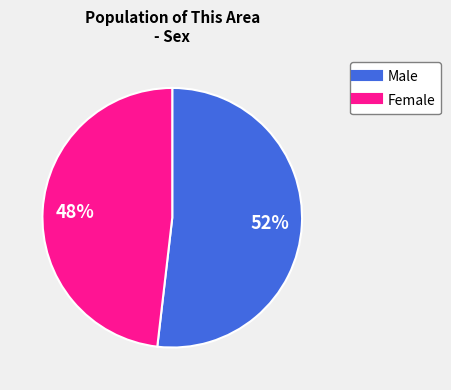

Does Male account for over 50% of the chart?

Yes